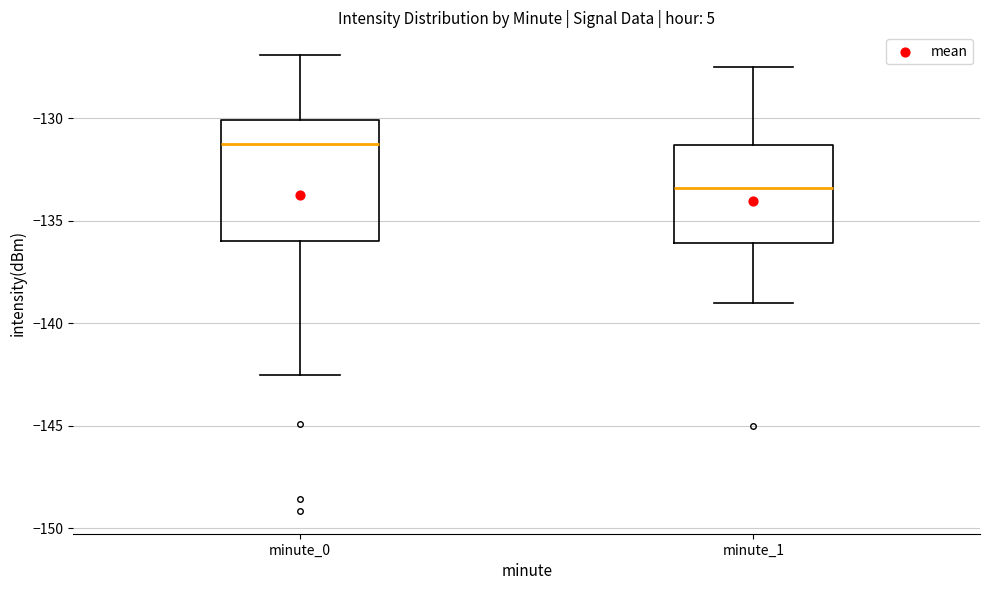

Which box has the lowest median line?

minute_1